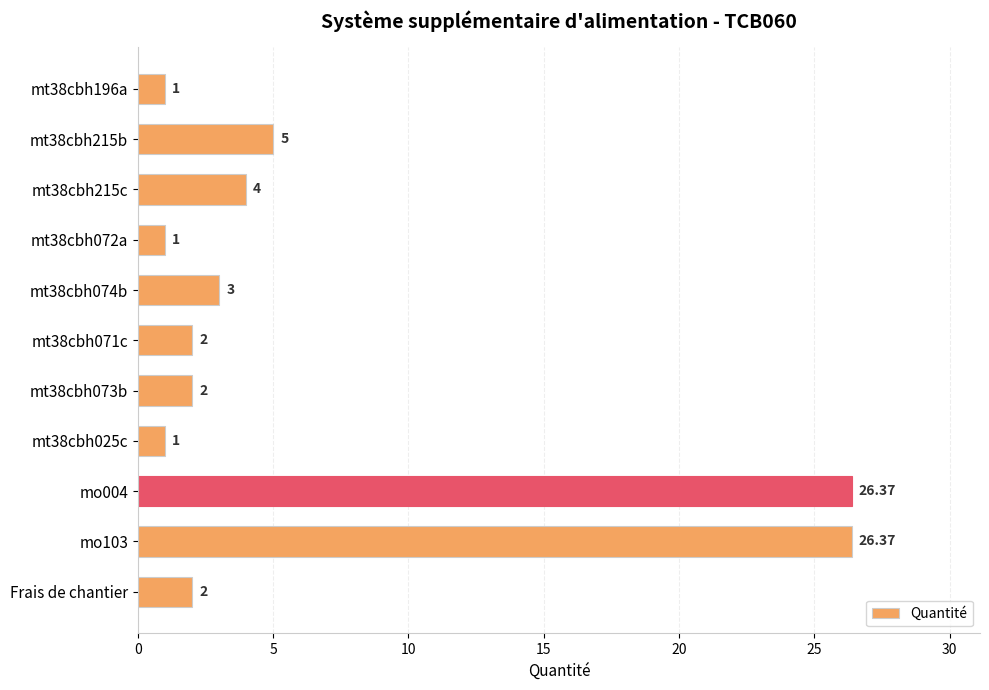

How many bars are there in total?

11